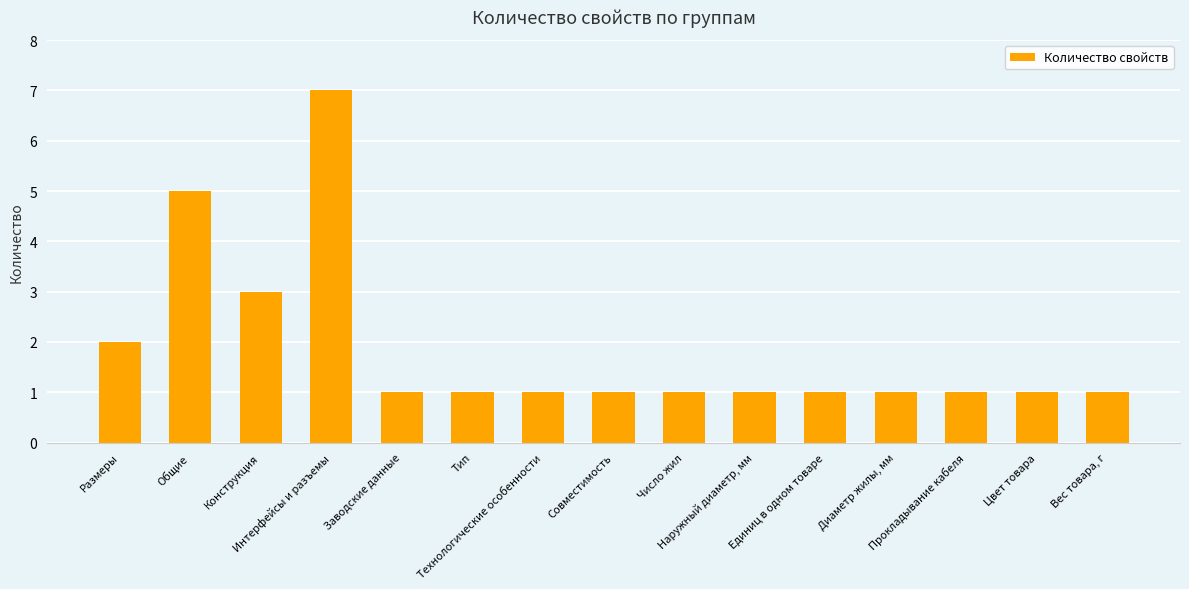

What is the greatest value displayed?

7